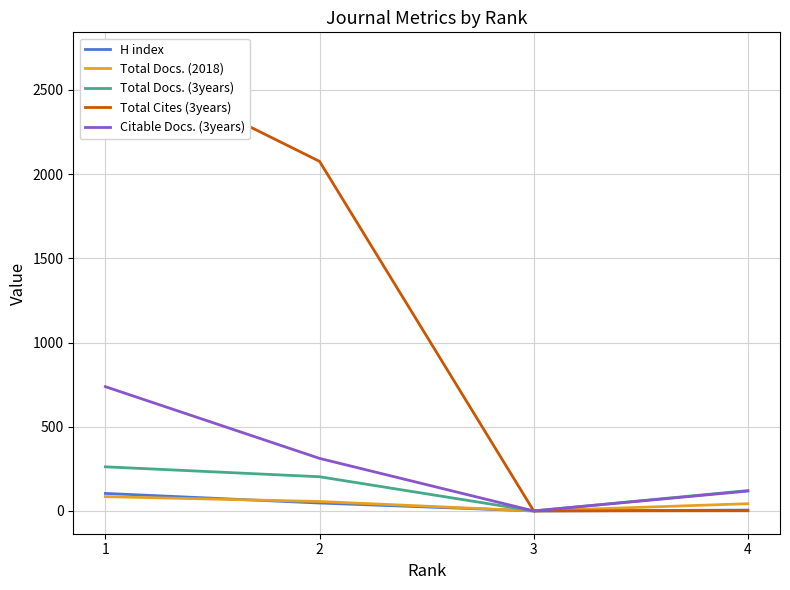

What is the value of the Total Docs. (2018) point at the 4th from the left?

43